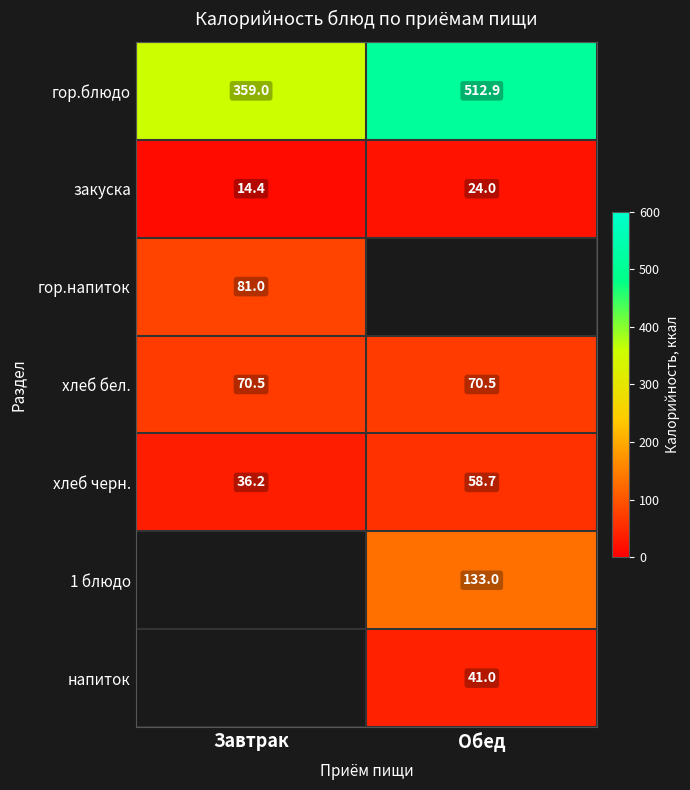

Count the number of categories in the chart.

2